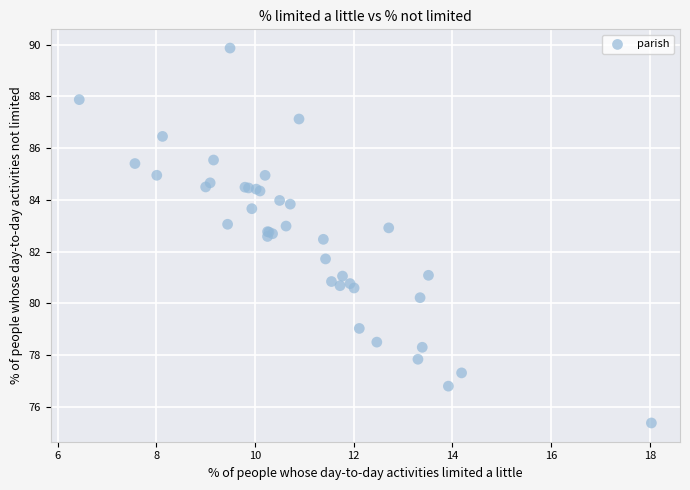

What Y value in the scatter plot is closest to 82?

81.7